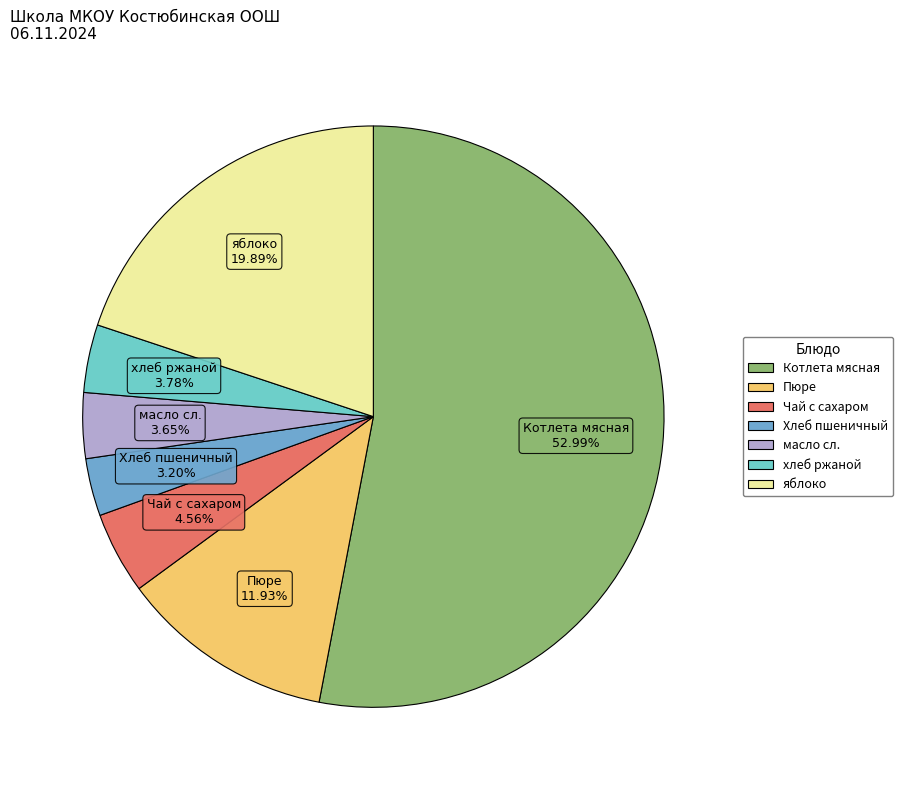

Is the sum of яблоко and хлеб ржаной greater than half?

No